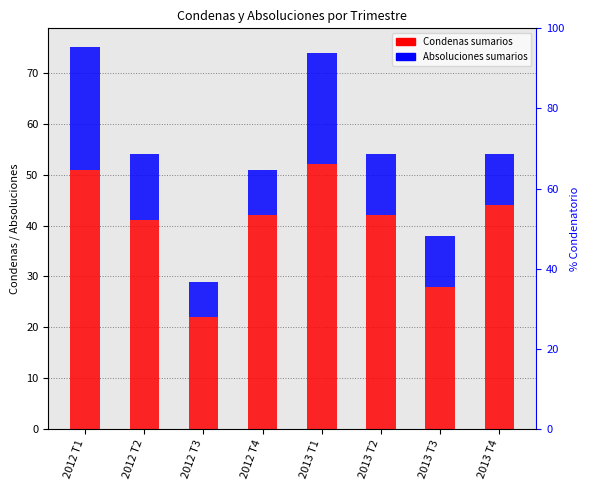

Reading left to right, what are all the values shown in this chart?

Condenas sumarios: 2012 T1=51	2012 T2=41	2012 T3=22	2012 T4=42	2013 T1=52	2013 T2=42	2013 T3=28	2013 T4=44
Absoluciones sumarios: 2012 T1=24	2012 T2=13	2012 T3=7	2012 T4=9	2013 T1=22	2013 T2=12	2013 T3=10	2013 T4=10